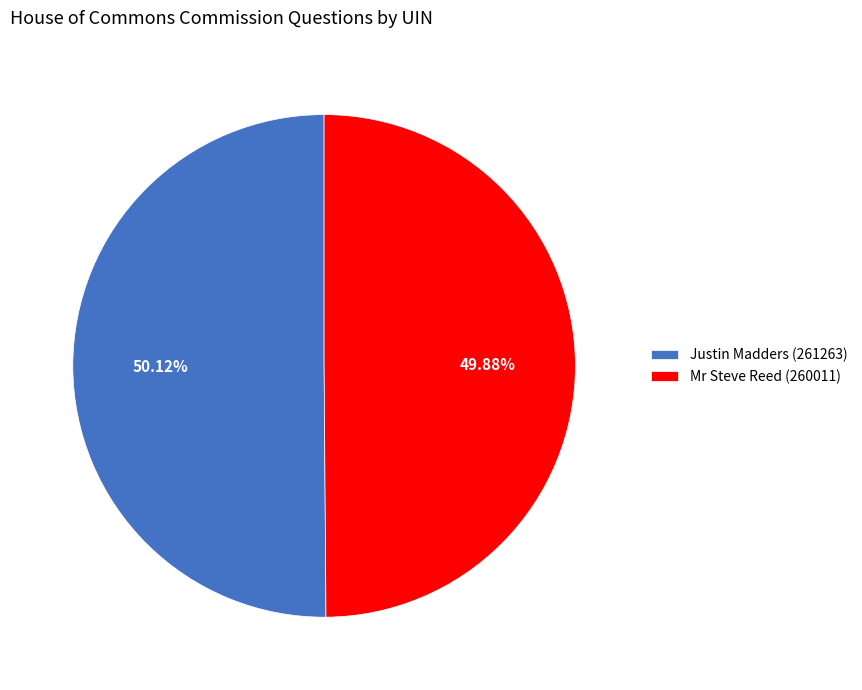

What is the ratio of the value at Mr Steve Reed (260011) to the value at Justin Madders (261263)?

1.0